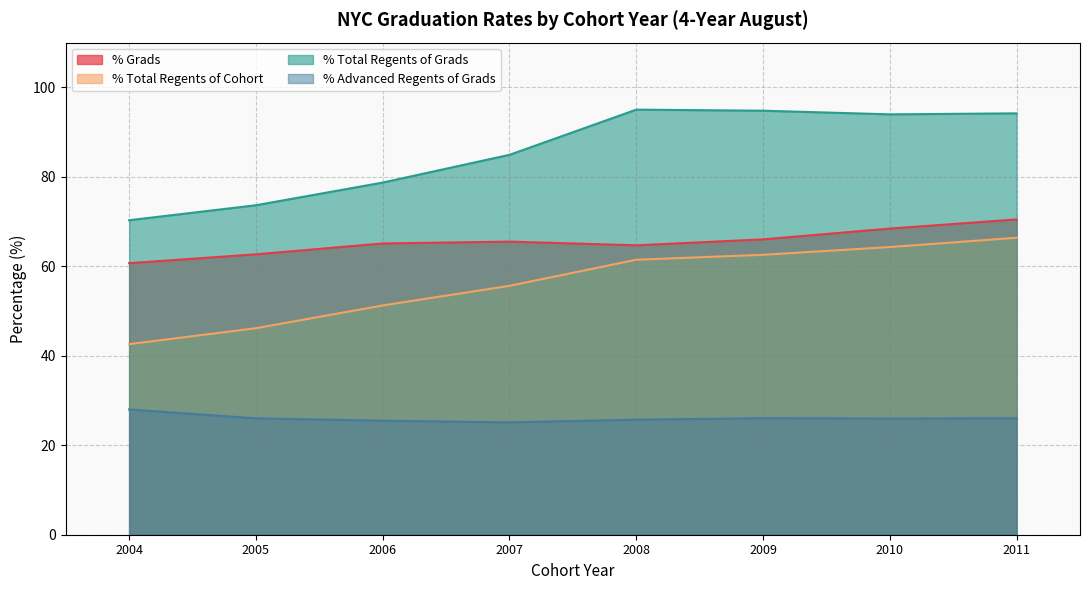

At 2008, list the series in order from smallest to largest.

% Advanced Regents of Grads, % Total Regents of Cohort, % Grads, % Total Regents of Grads